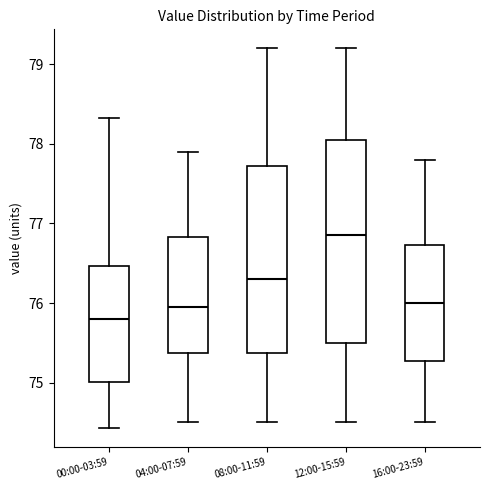

Comparing the boxes themselves (not the whiskers), which one is the tallest?

12:00-15:59